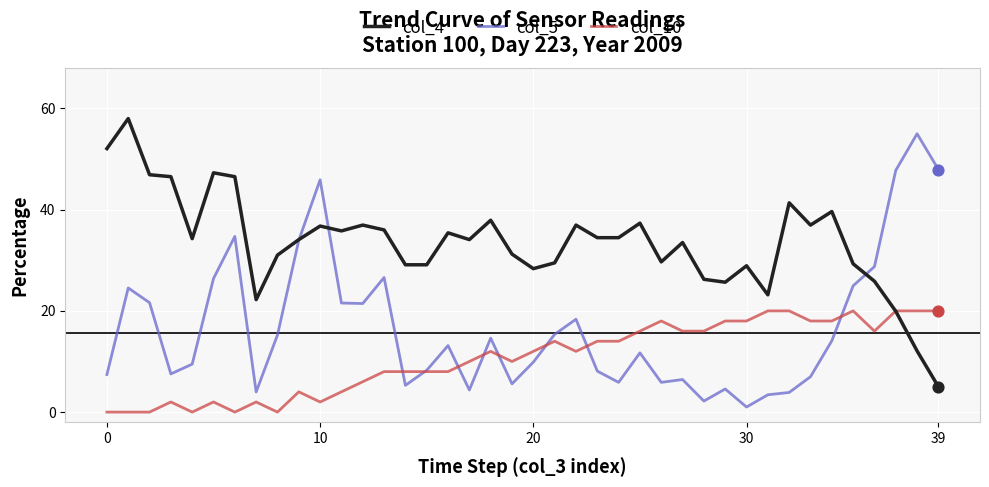

What is the highest value of the col_4 series?

58.0